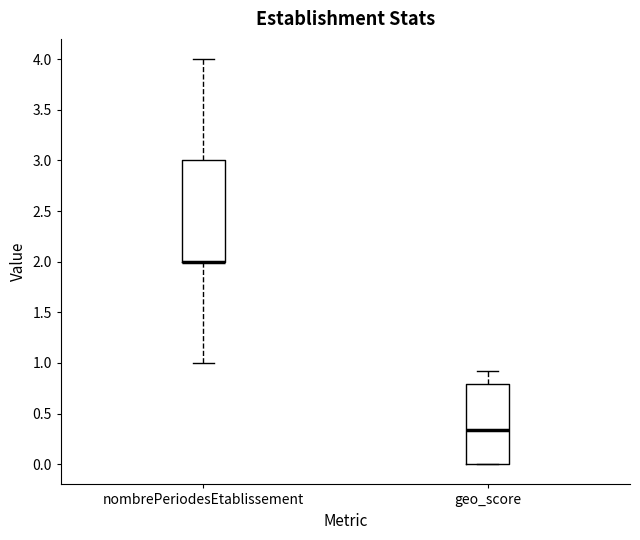

Reading left to right, transcribe this box plot: for each box, give where its median line is, the range the box spans, and where its two whiskers end, as read against the y-axis. The values are not printed on the chart, so give them approximately, as read against the axis.

nombrePeriodesEtablissement: median 2.00 (drawn on the box's lower edge), box 2.00 to 3.00, whiskers 1.00 to 4.00
geo_score: median 0.35, box 0.00 to 0.80, whiskers 0.00 to 0.90